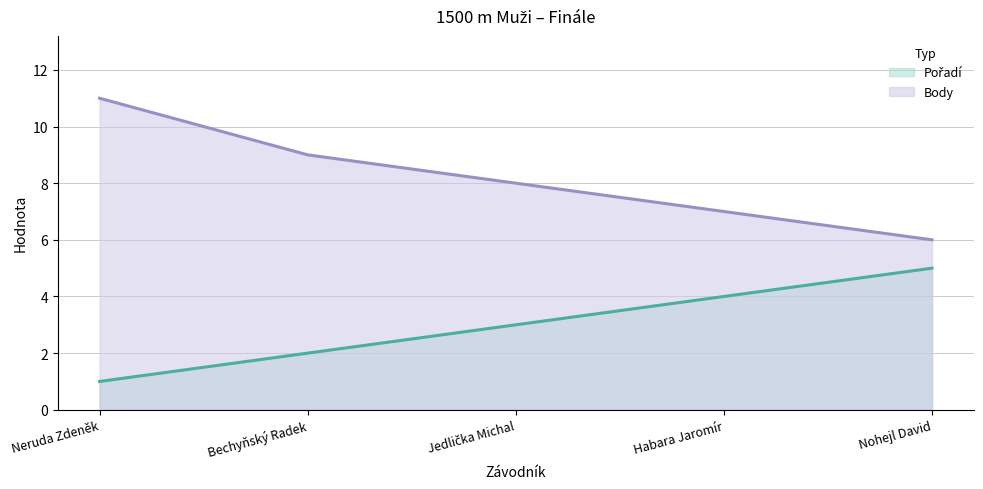

What is the difference between the highest and lowest values at Habara Jaromír?

3